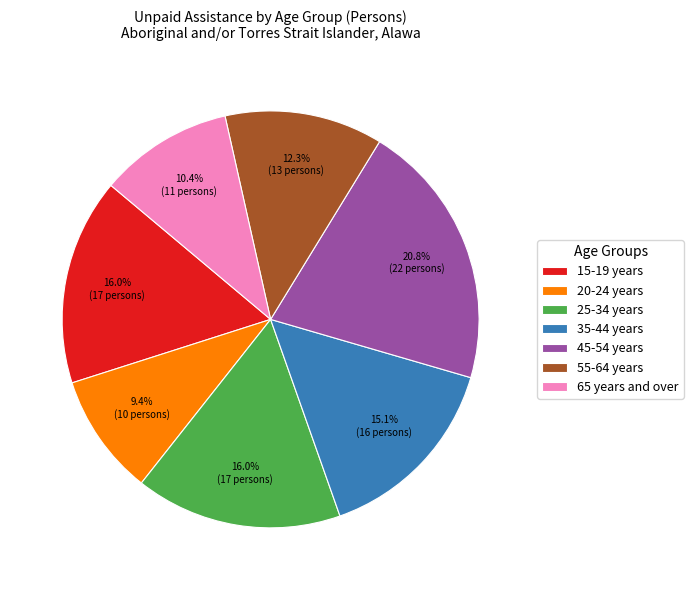

Combined, do 55-64 years and 35-44 years account for over 50%?

No